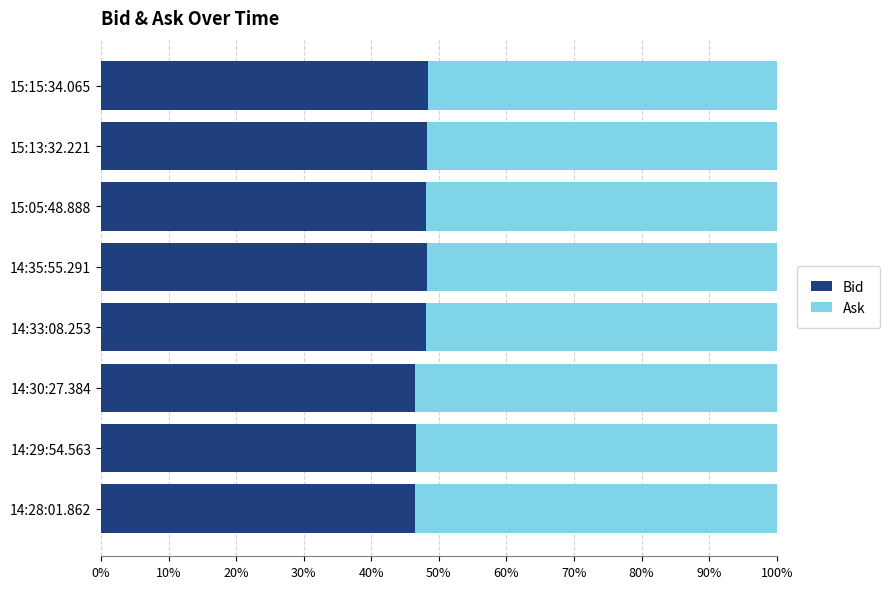

What is the total value across all series at 14:35:55.291?

100.0